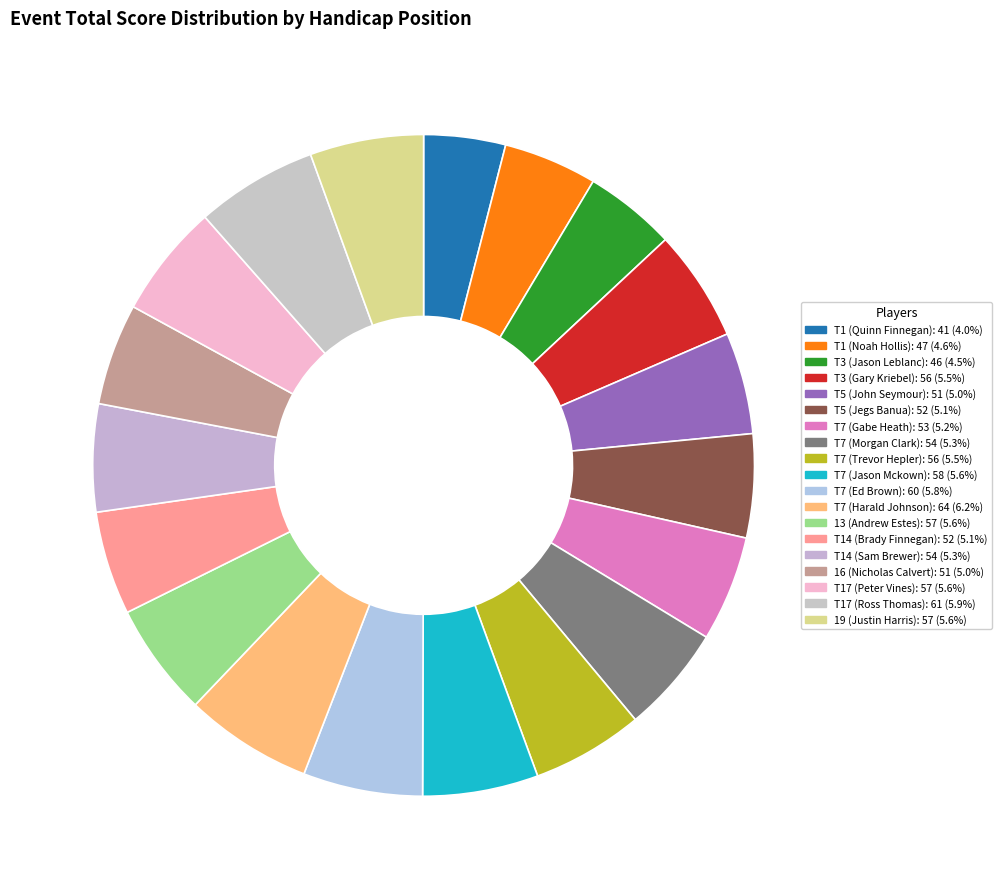

How many slices are in this pie chart?

19